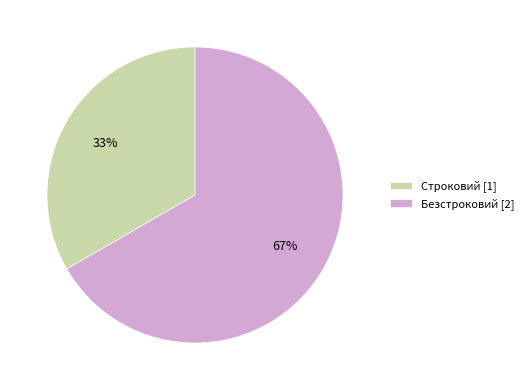

Which has a higher value, Безстроковий or Строковий?

Безстроковий